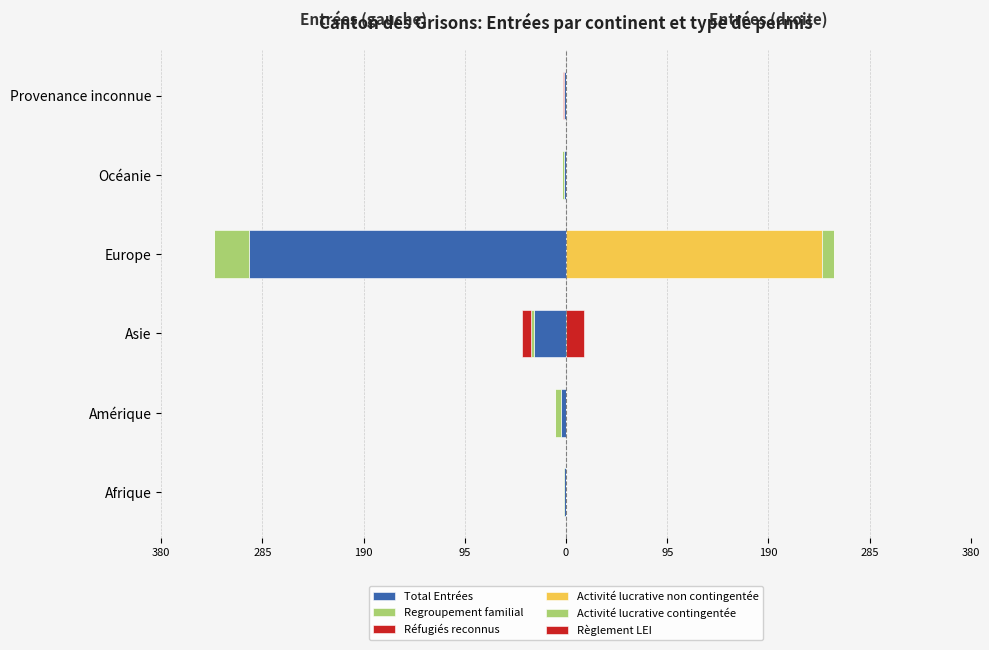

How many groups of bars are there?

6